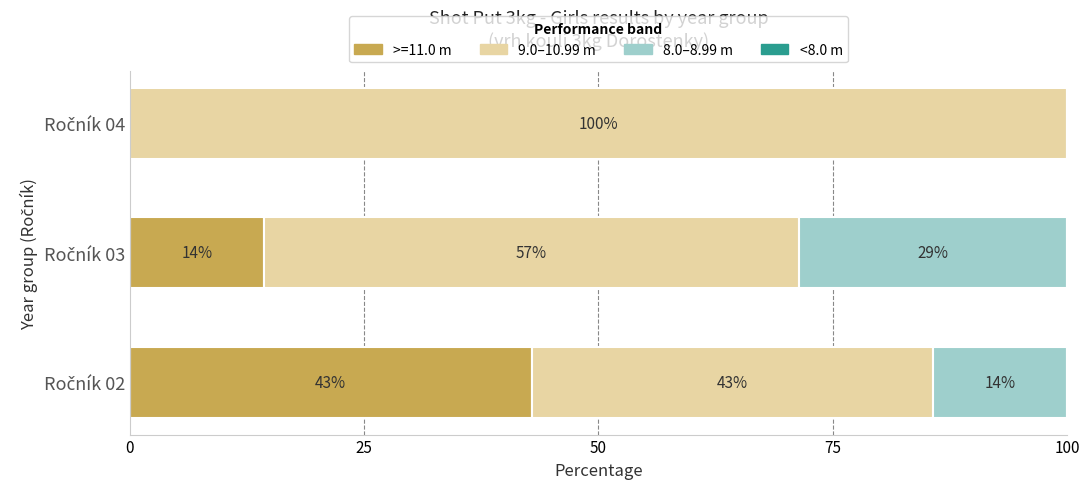

What is the maximum value for >=11.0 m?

42.9